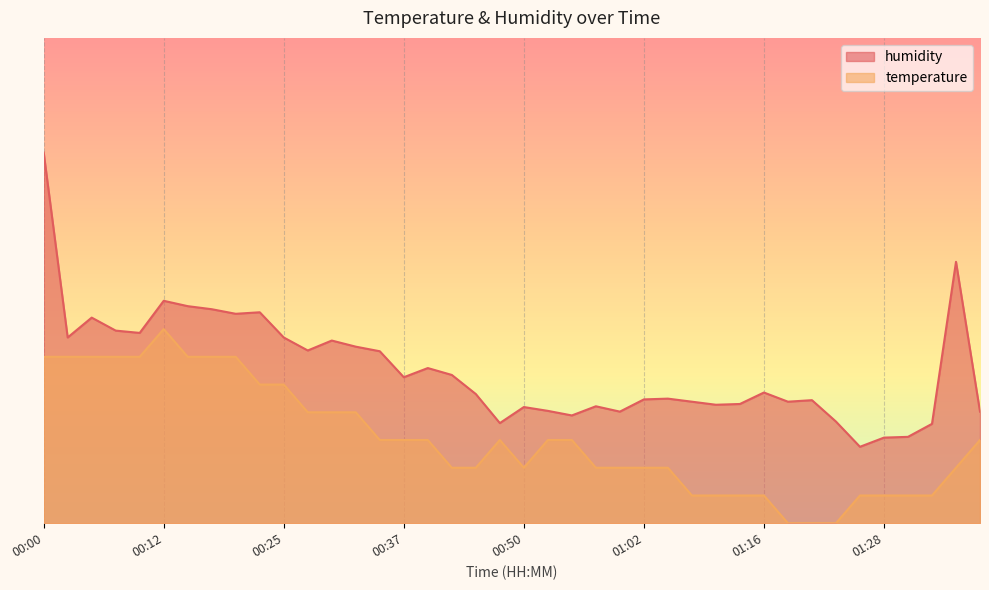

What is the total value across all series at 01:13?

92.2